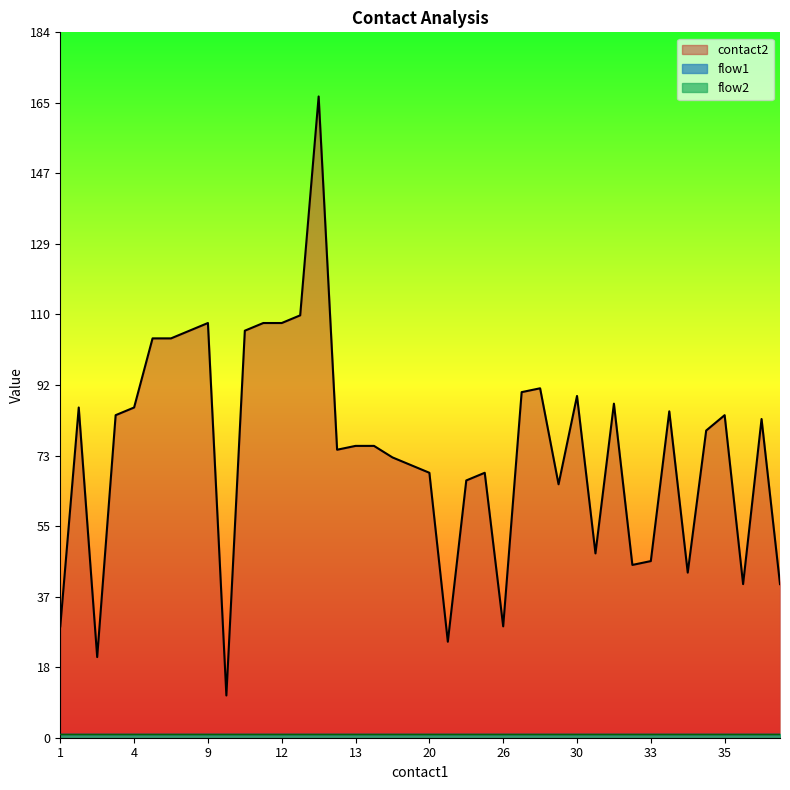

Which label corresponds to the smallest value in the chart?

1